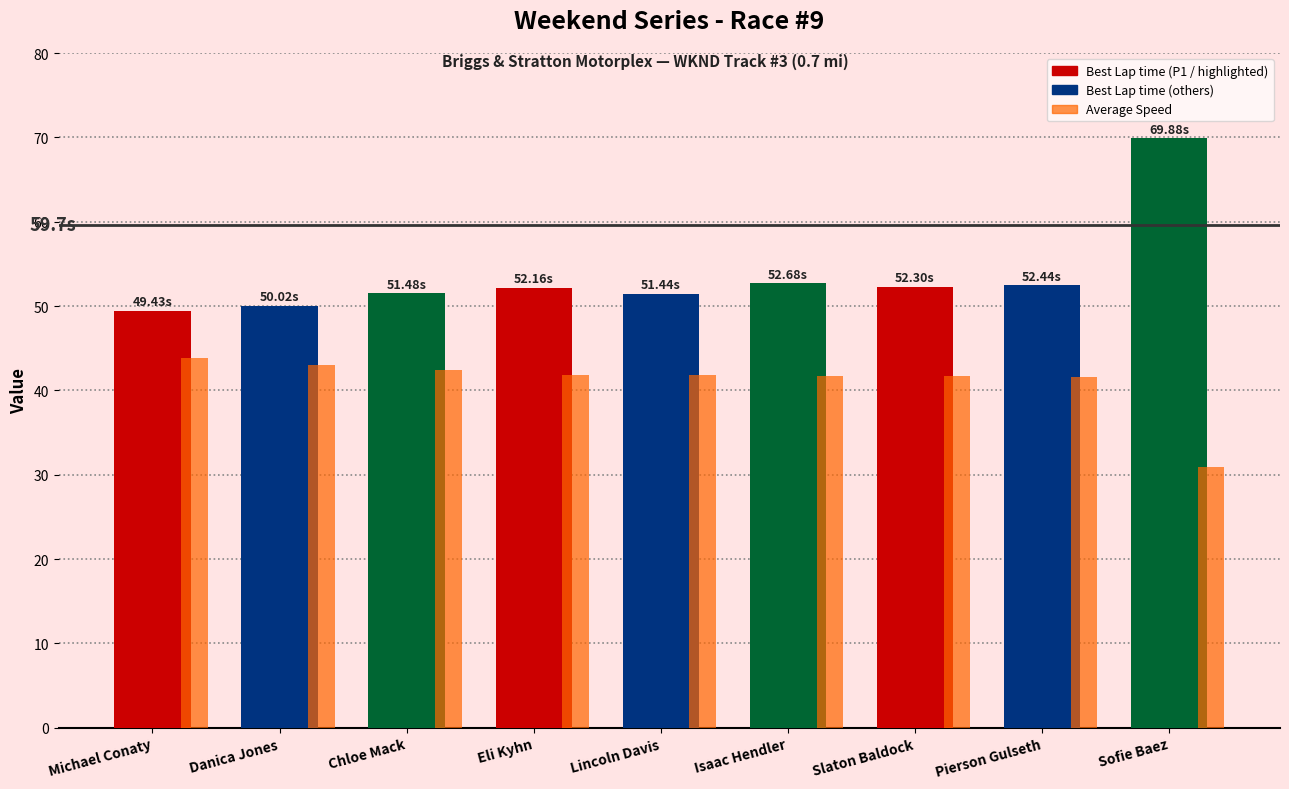

What is the difference between the highest and lowest values at Danica Jones?

7.0